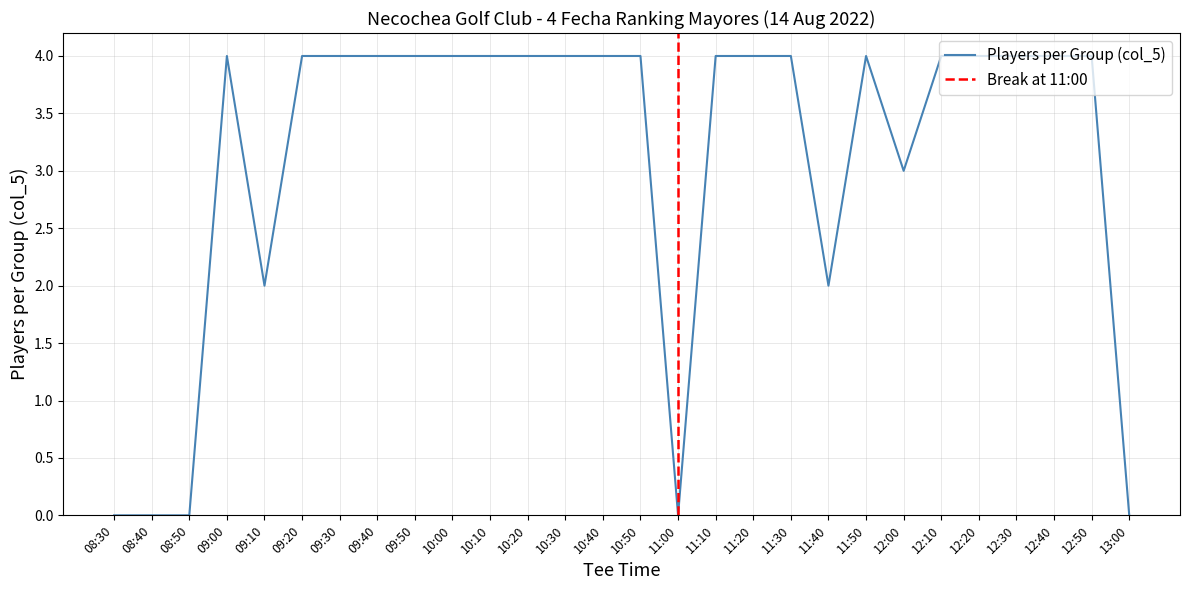

Which has a higher value, 12:20 or 10:20?

12:20